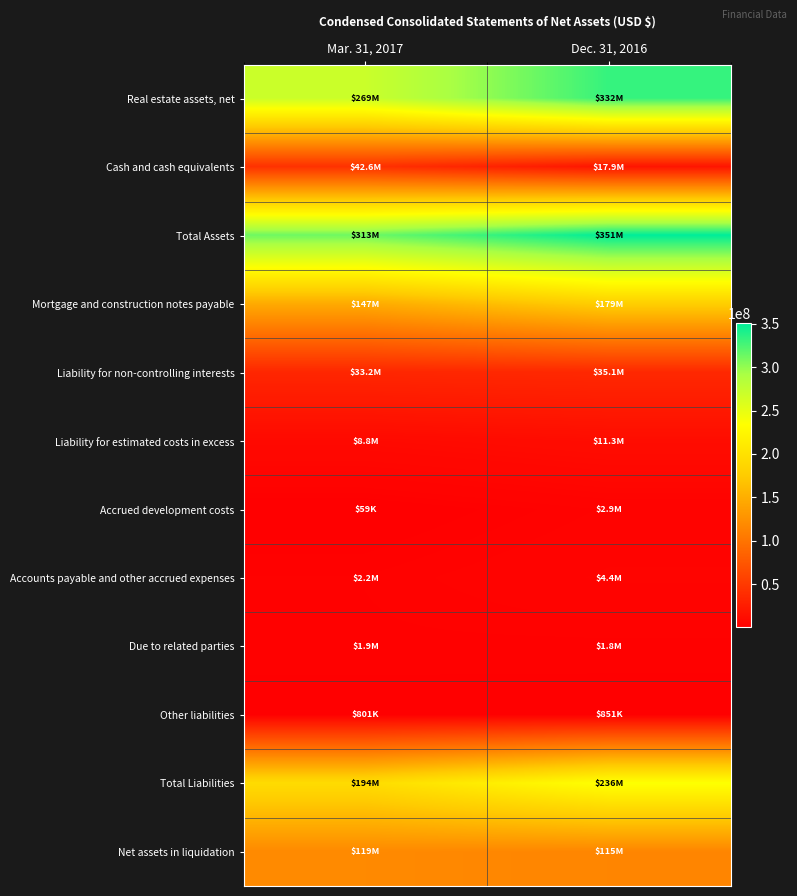

Which series changed the most between Mar. 31, 2017 and Dec. 31, 2016?

Real estate assets, net